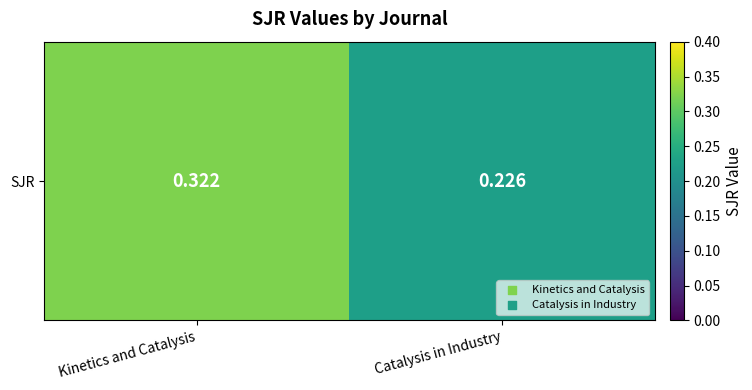

Which has a higher value, Kinetics and Catalysis or Catalysis in Industry?

Kinetics and Catalysis